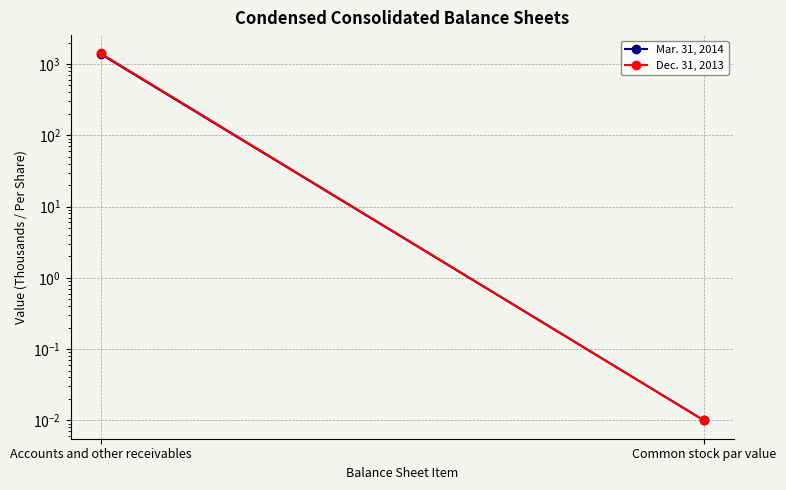

What position from the left is Common stock par value?

2